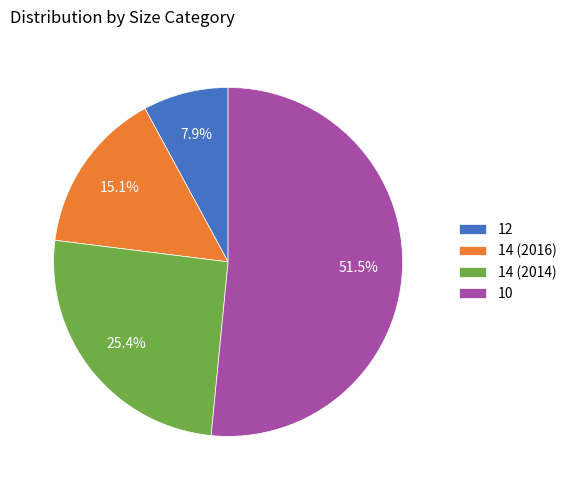

Rank the categories by value from highest to lowest.

10, 14 (2014), 14 (2016), 12